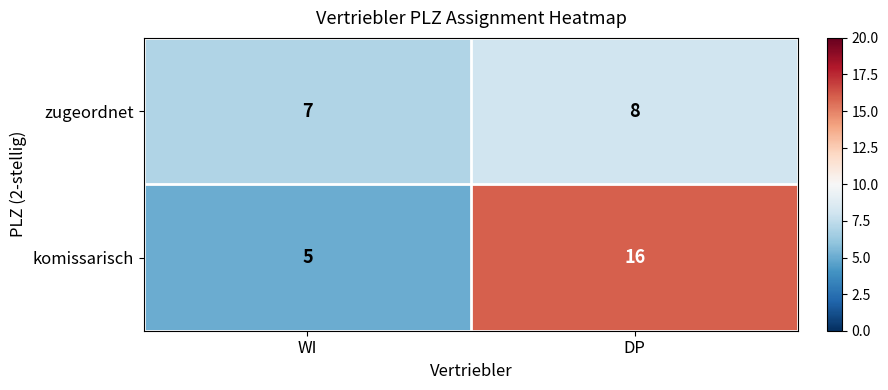

How many distinct data groups are displayed?

2